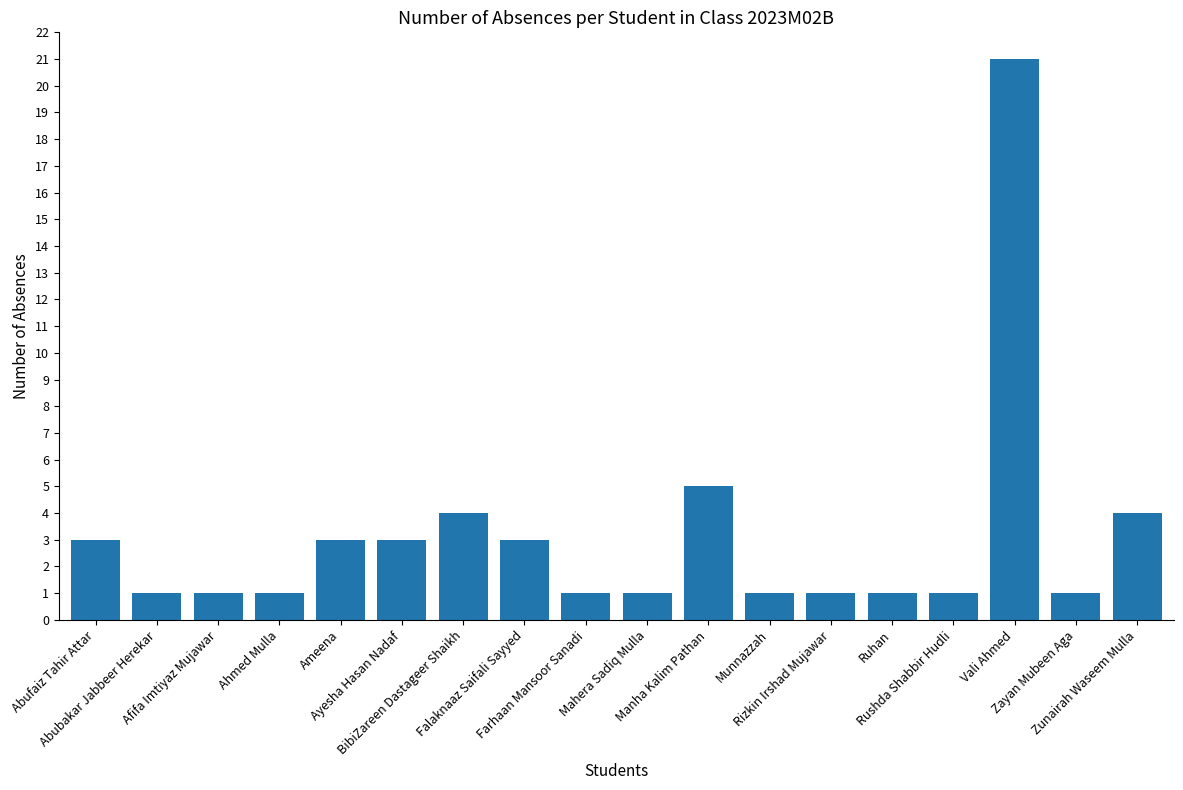

What is the average value?

3